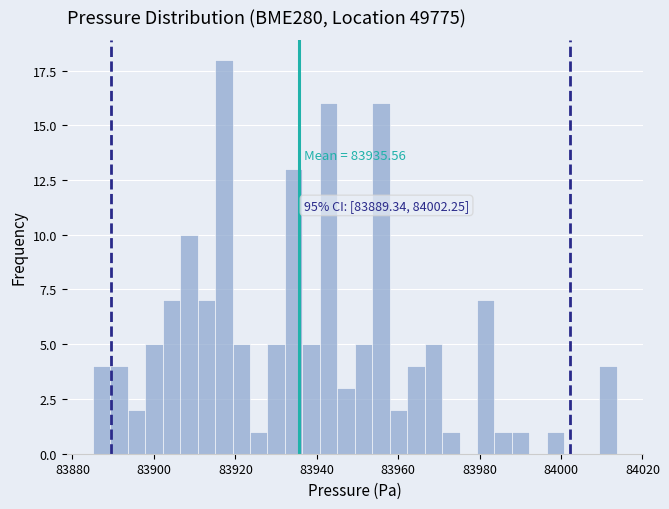

Around what value on the x-axis is the tallest bar? Give the approximate position of its centre, as read against the axis.

83918